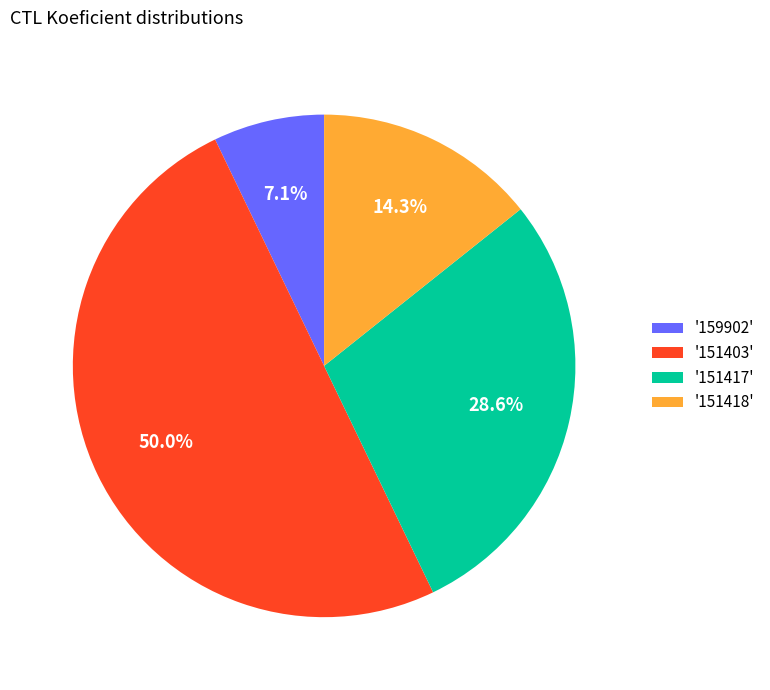

Approximately how many times larger is the value at '151418' compared to '151417'?

0.5